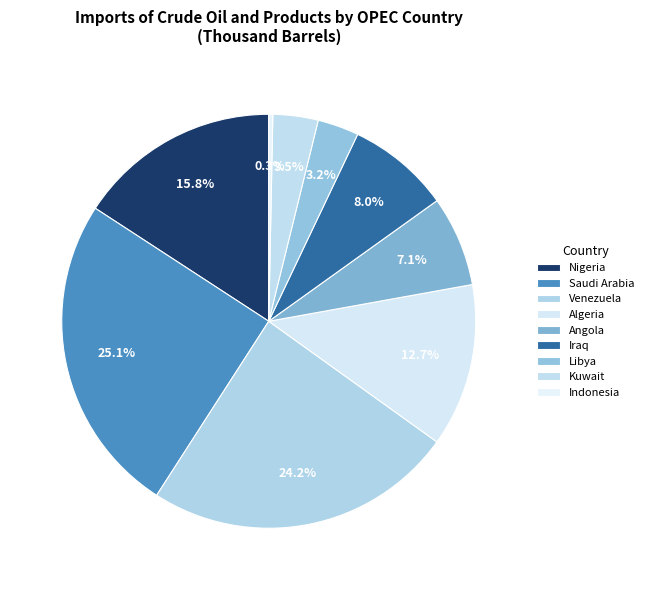

Is it true that Venezuela is 24% of the pie?

True